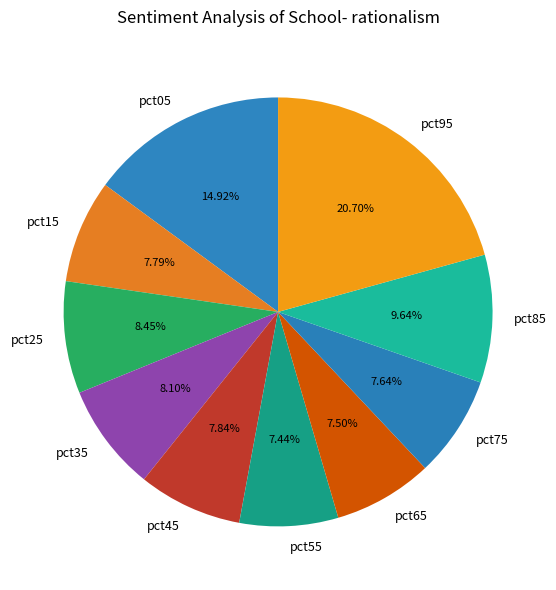

True or false: pct85 accounts for 4% of the total.

False